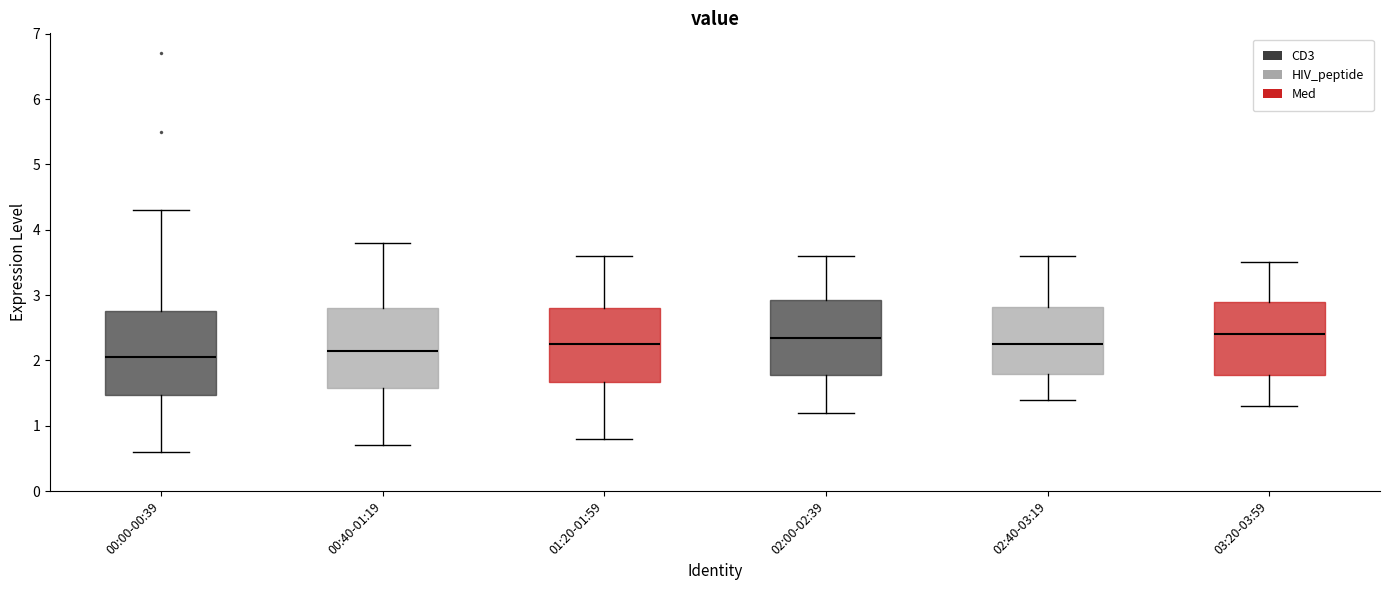

Which box's median line is the lowest?

00:00-00:39